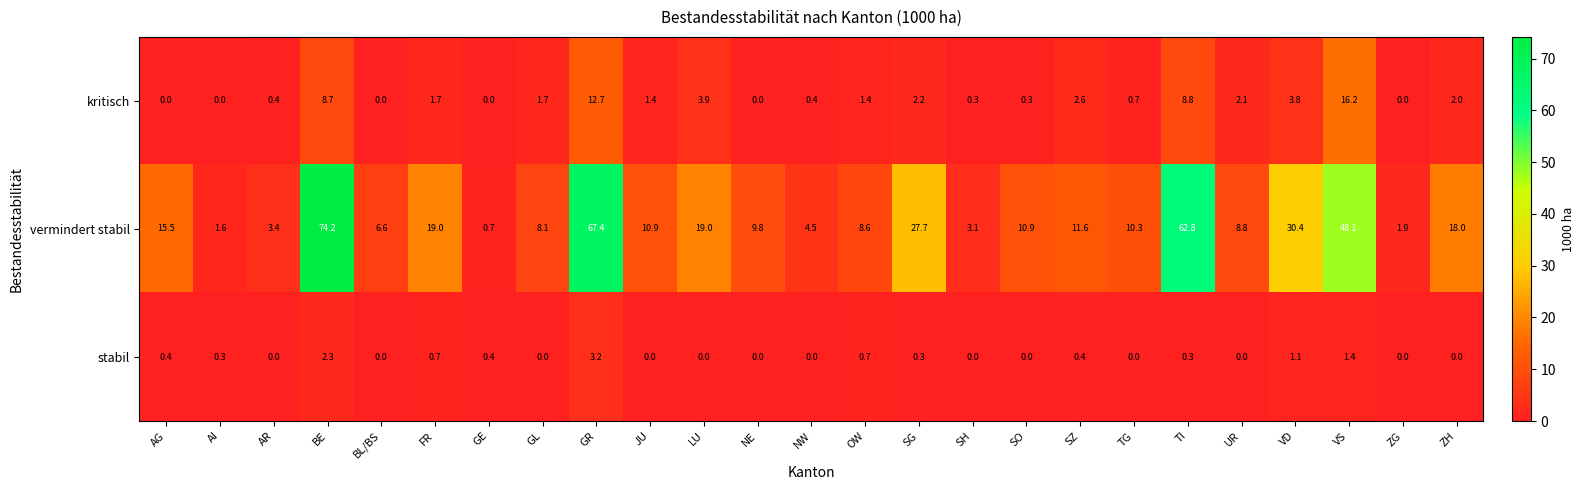

What is the average value of the stabil series?

0.5